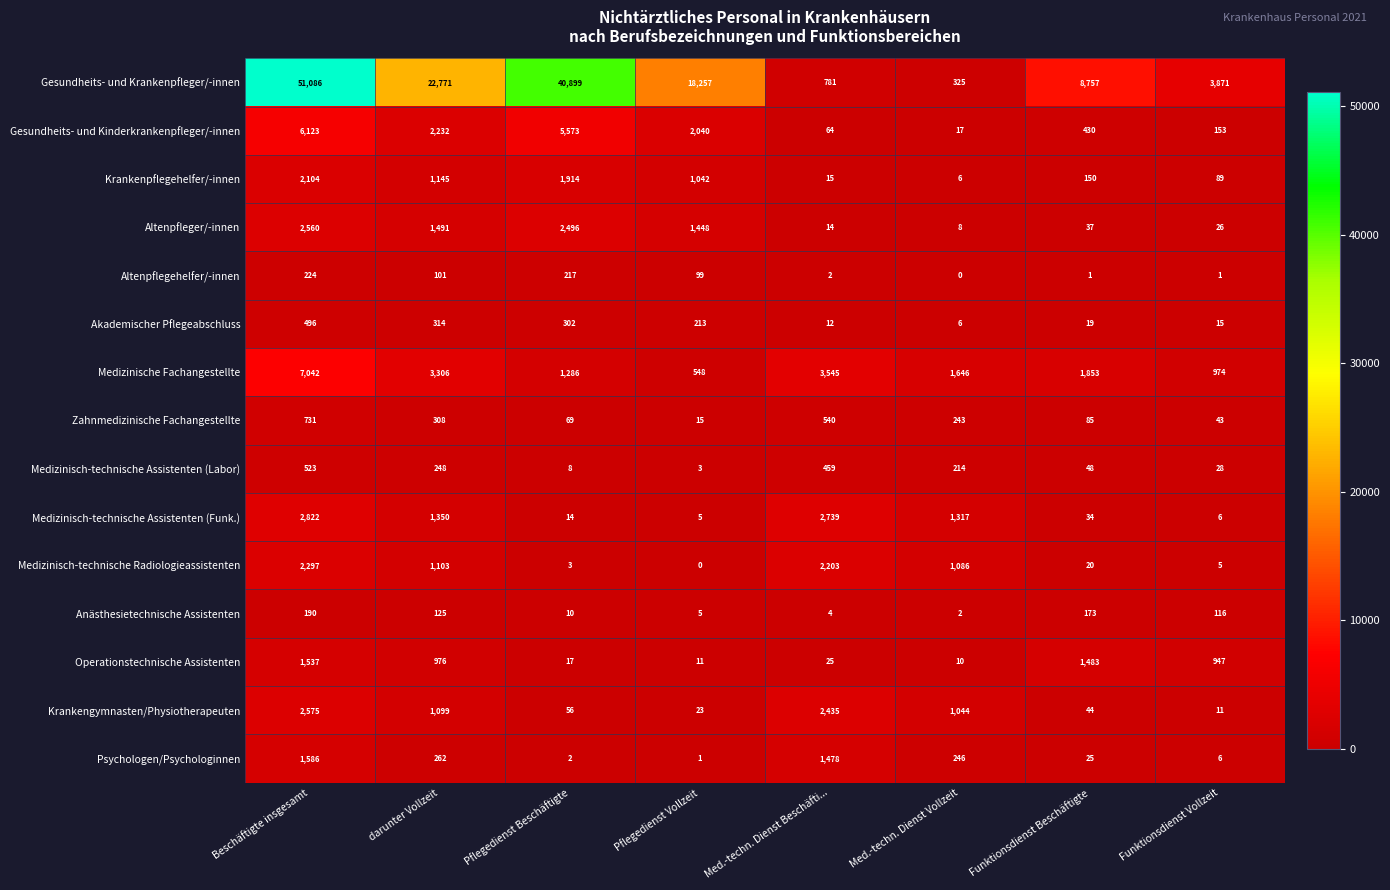

List the series in order of their peak value, highest first.

Gesundheits- und Krankenpfleger/-innen, Medizinische Fachangestellte, Gesundheits- und Kinderkrankenpfleger/-innen, Medizinisch-technische Assistenten (Funk.), Krankengymnasten/Physiotherapeuten, Altenpfleger/-innen, Medizinisch-technische Radiologieassistenten, Krankenpflegehelfer/-innen, Psychologen/Psychologinnen, Operationstechnische Assistenten, Zahnmedizinische Fachangestellte, Medizinisch-technische Assistenten (Labor), Akademischer Pflegeabschluss, Altenpflegehelfer/-innen, Anästhesietechnische Assistenten